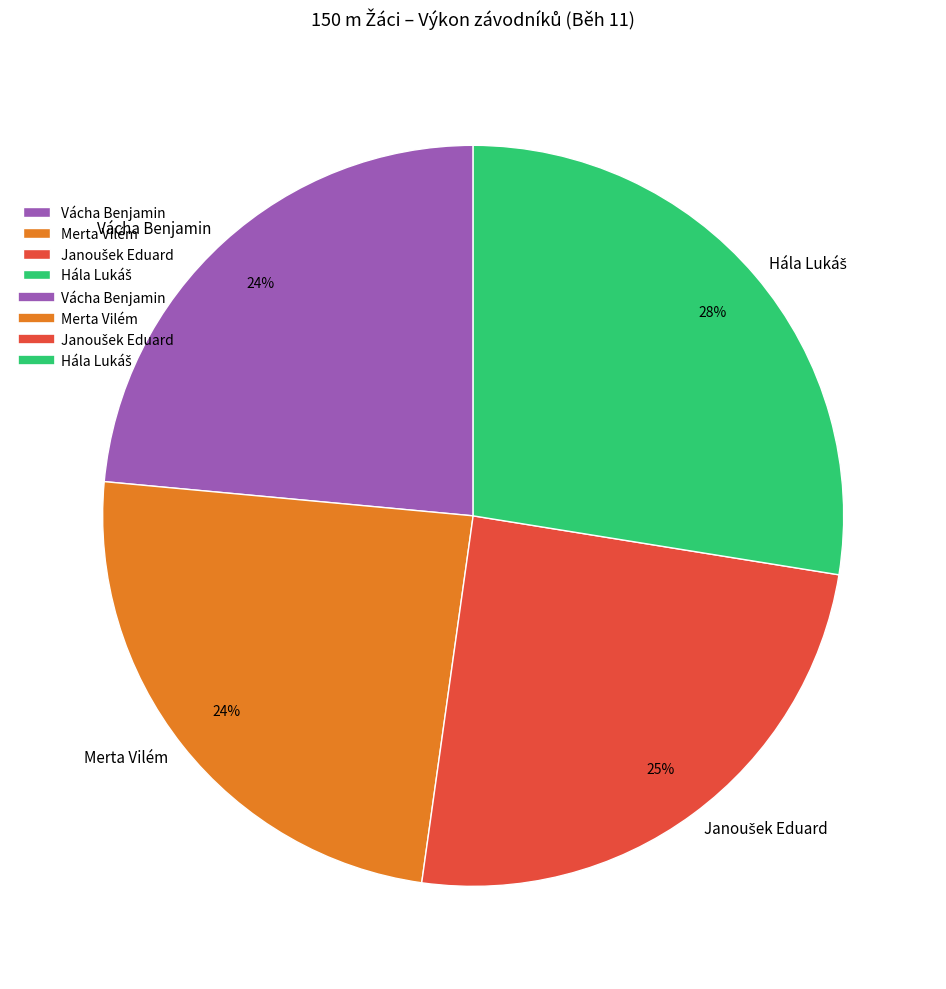

What percentage is the Merta Vilém slice, to the nearest percent?

24%